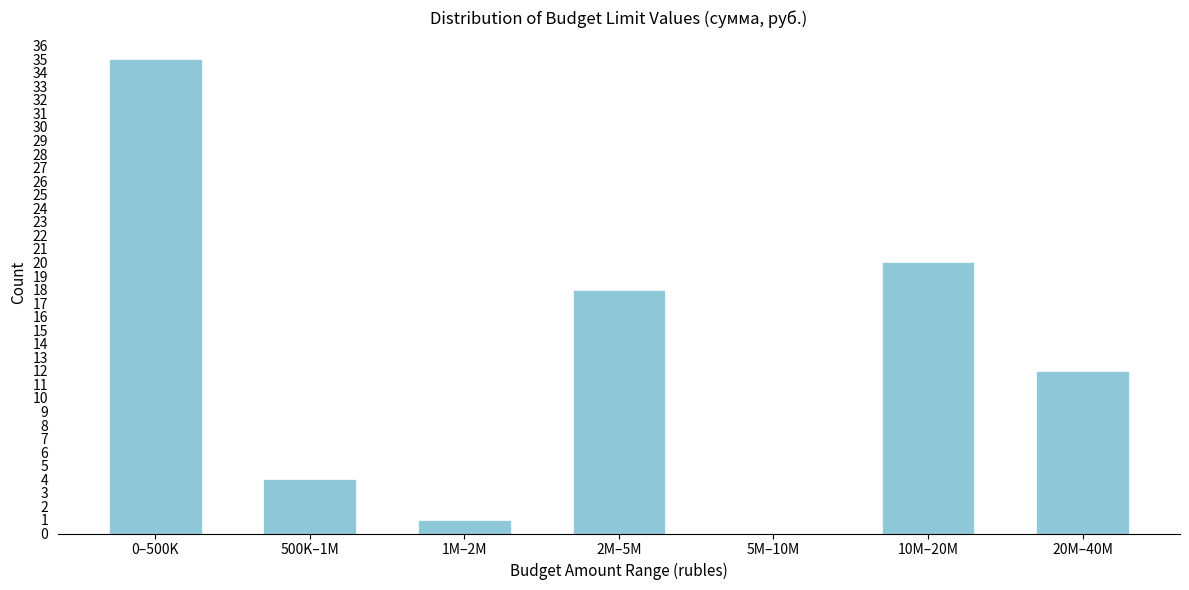

Reading left to right, transcribe all the data shown in this chart.

0–500K=35	500K–1M=4	1M–2M=1	2M–5M=18	5M–10M=0	10M–20M=20	20M–40M=12